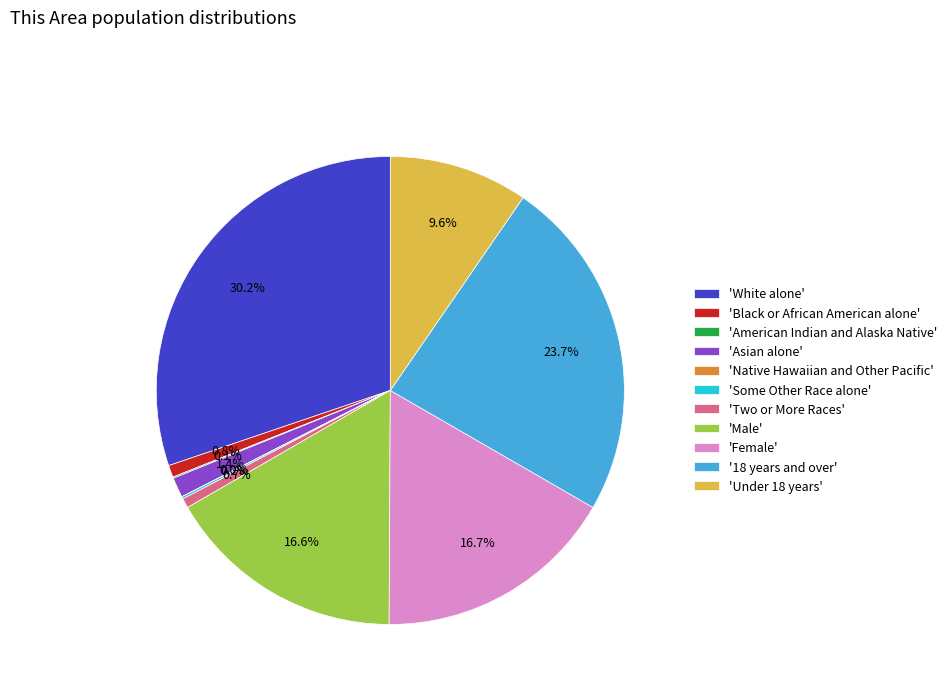

What percentage do 'Asian alone' and 'Black or African American alone' together represent?

2.2%